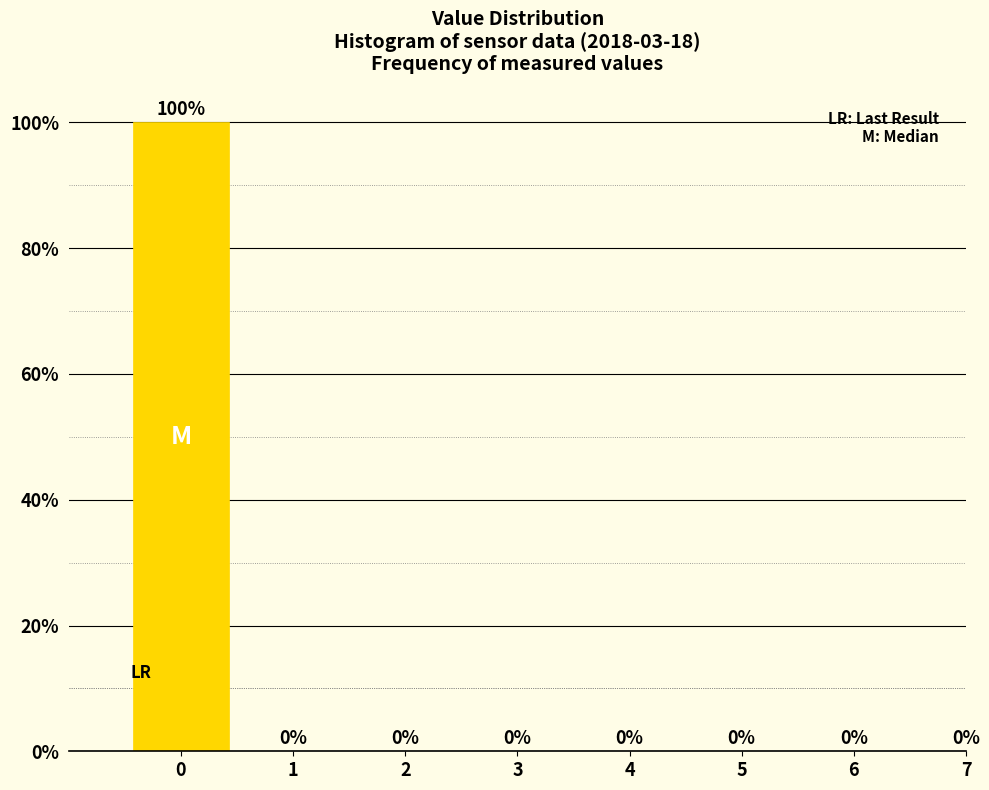

Reading right to left, transcribe all the data shown in this chart.

7=0	6=0	5=0	4=0	3=0	2=0	1=0	0=100